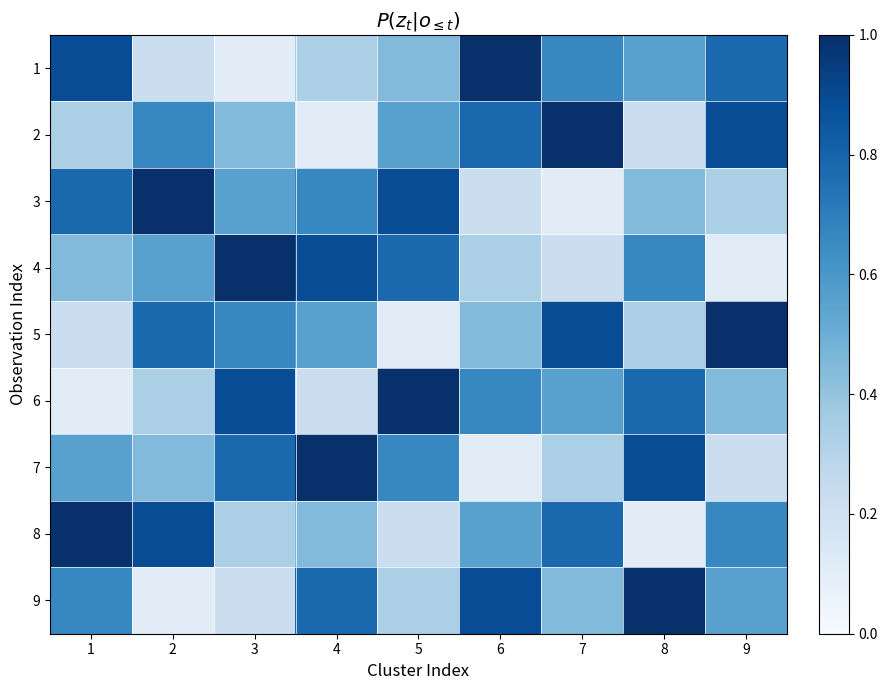

What is the minimum value shown in the chart?

0.1